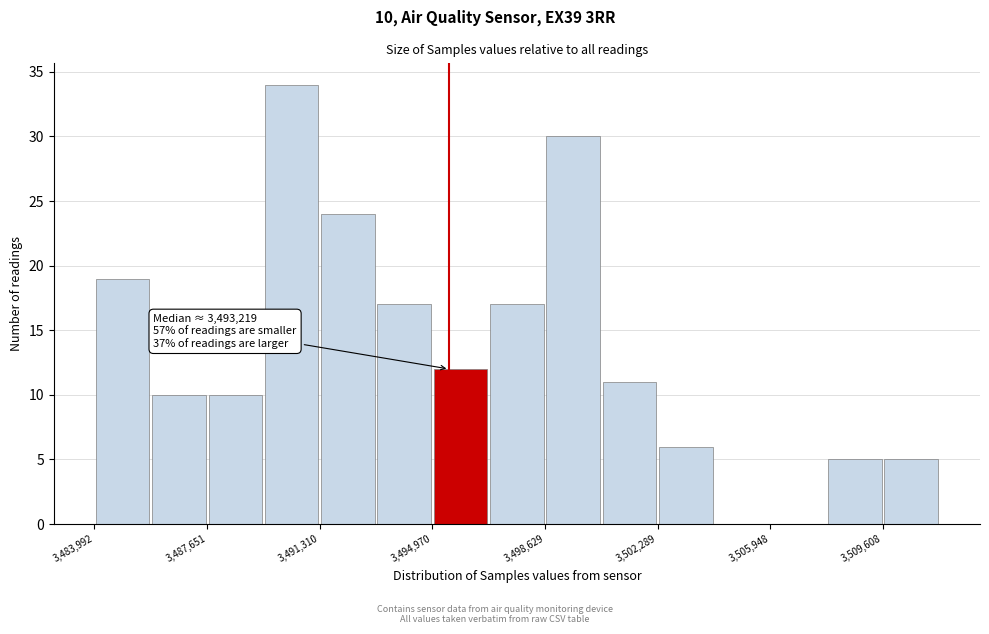

Around what value on the x-axis is the tallest bar? Give the approximate position of its centre, as read against the axis.

3490500